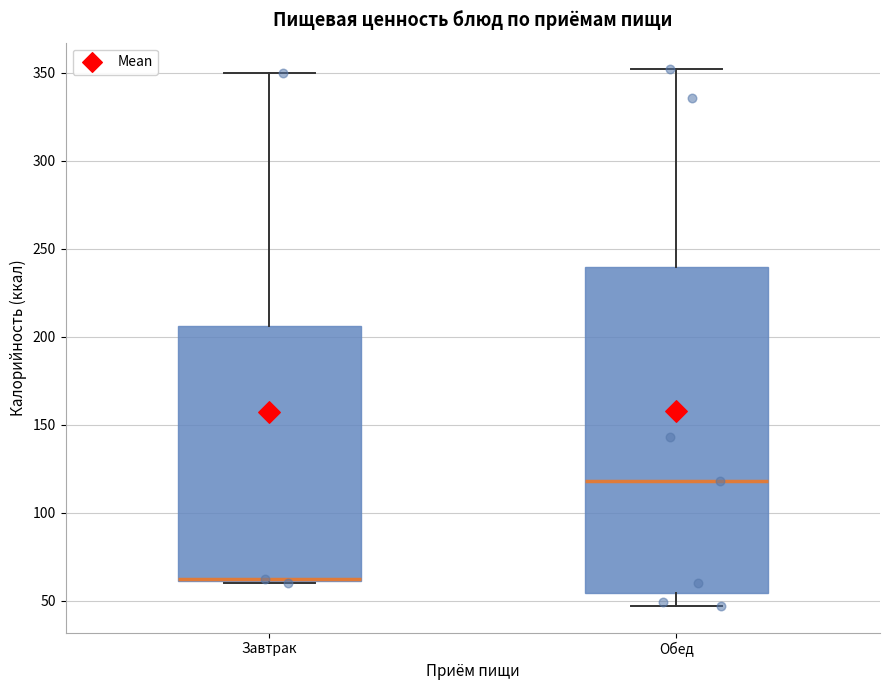

Reading left to right, read every box against the y-axis: the position of its median line, the range the box covers, and the ends of its whiskers. The values are not printed on the chart, so give them approximately, as read against the axis.

Завтрак: median 60 (drawn on the box's lower edge), box 60 to 205, whiskers 60 to 350
Обед: median 120, box 55 to 240, whiskers 45 to 350